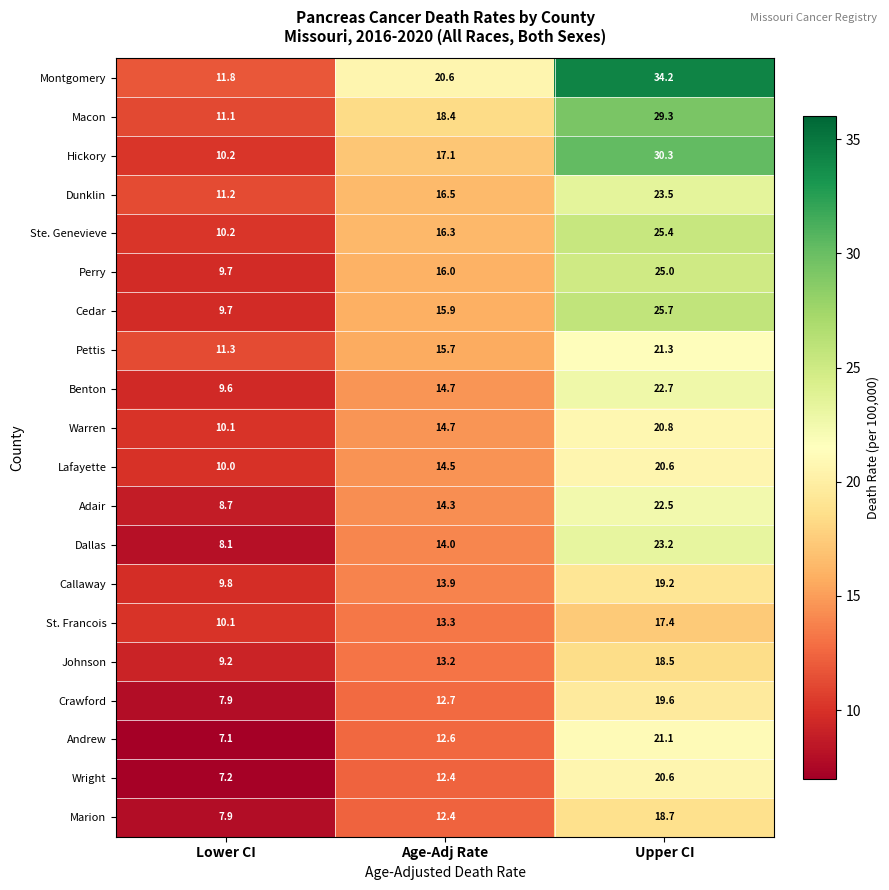

What is the sum of the Callaway values at Lower CI and Age-Adj Rate?

23.7